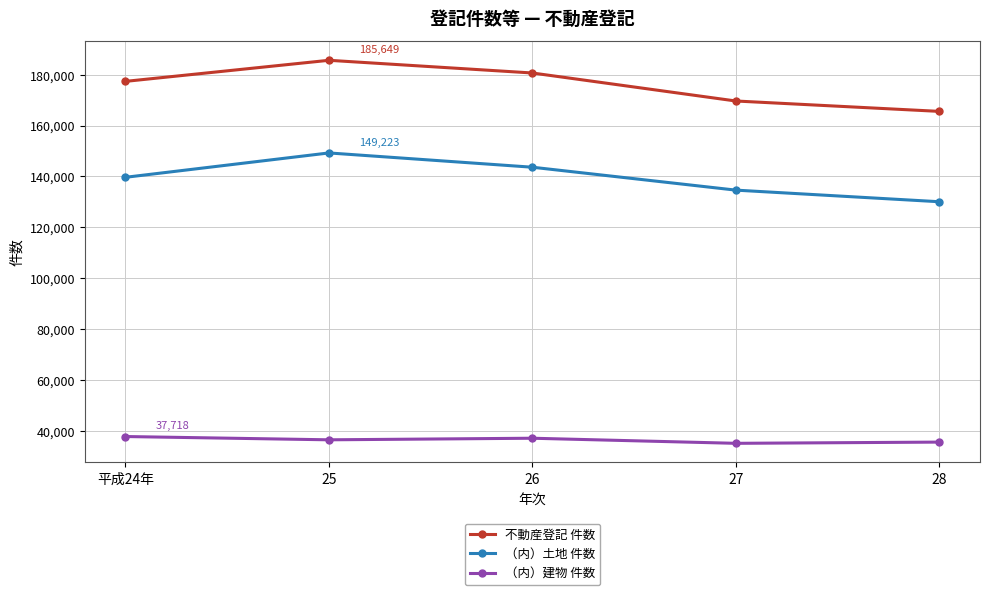

What is the value of the （内）土地 件数 point at the 2nd from the left?

149223